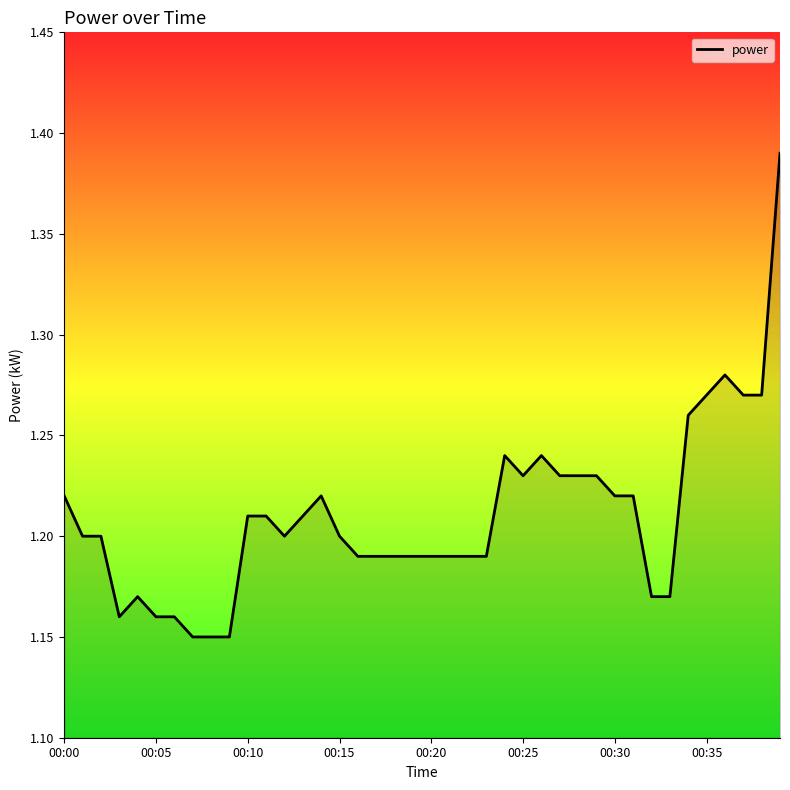

Does the chart display data point markers on the line(s)?

No